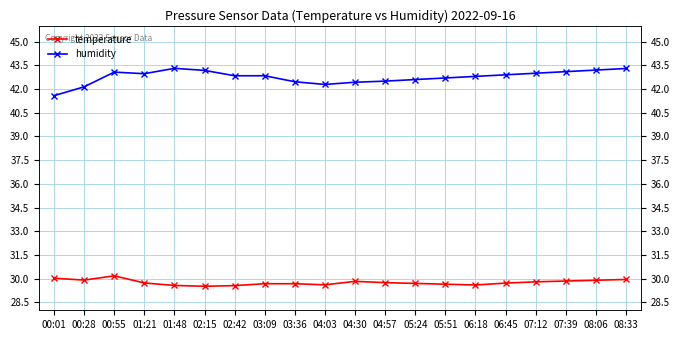

What is the sum of the temperature values at 03:36 and 01:48?

59.2